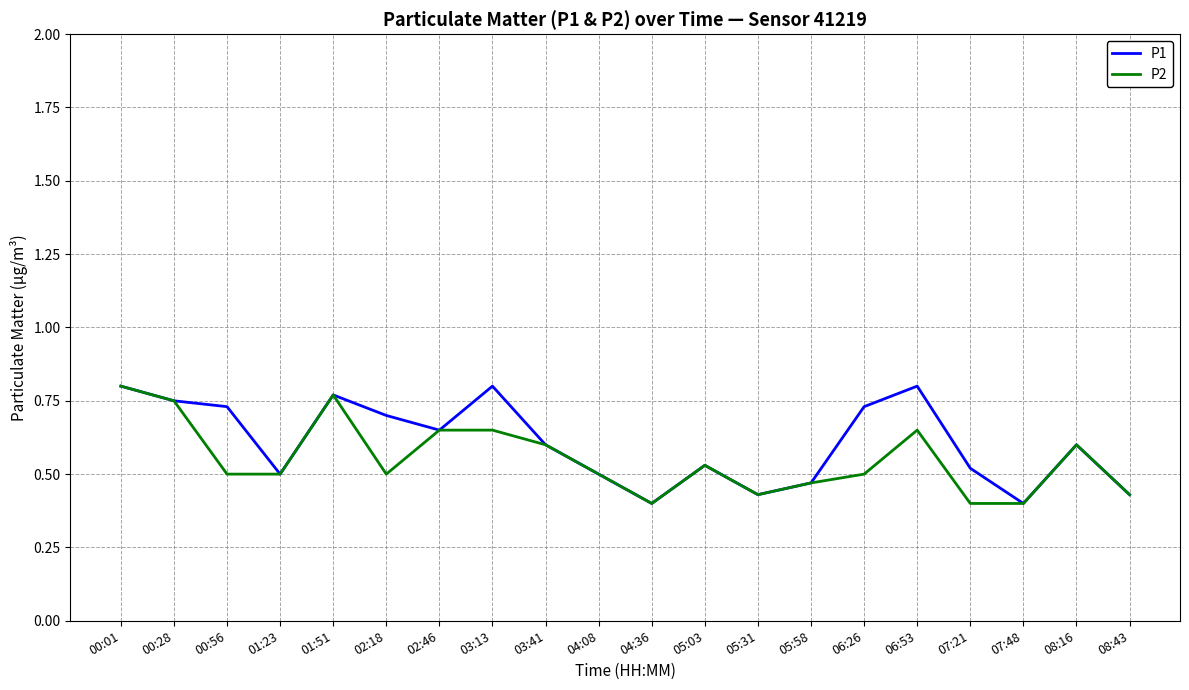

In P1, how many points are lower than both neighbors (excluding endpoints)?

5